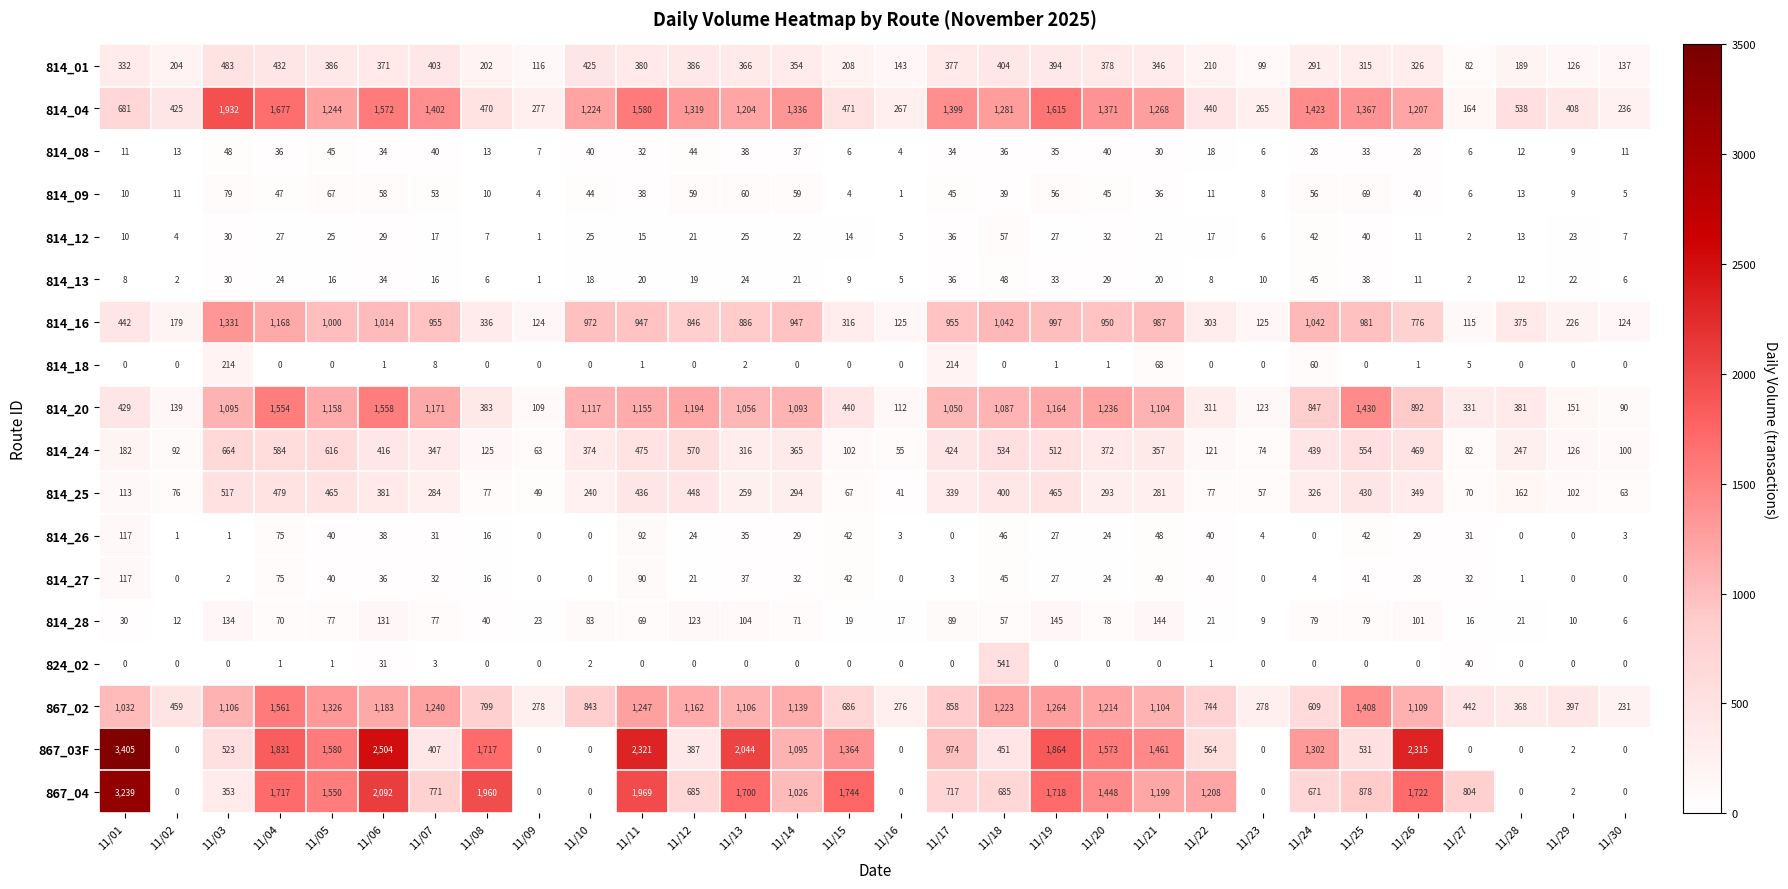

What is the spread (max minus min) of values at 11/01?

3405